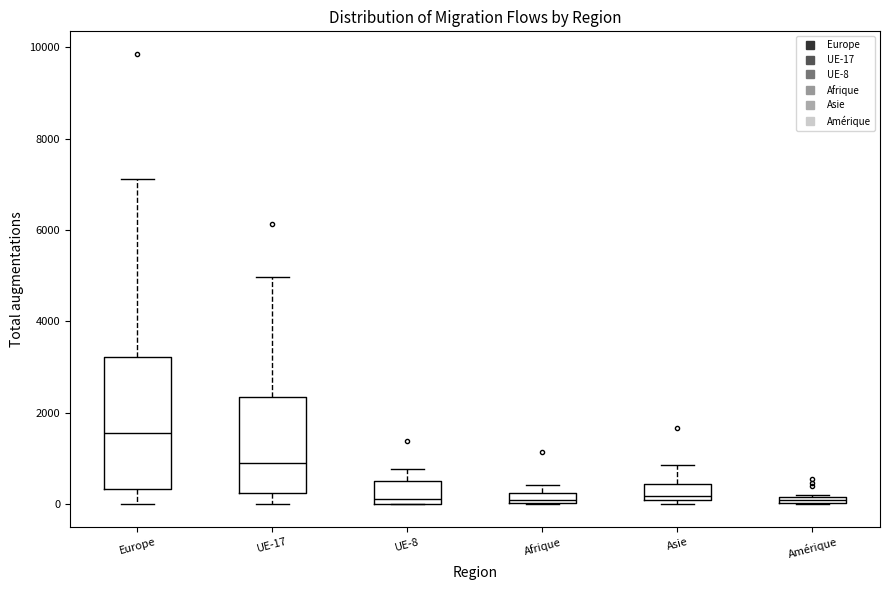

Where is the lower edge of the box for UE-17 on the y-axis? The values are not printed on the chart, so give them approximately, as read against the axis.

200